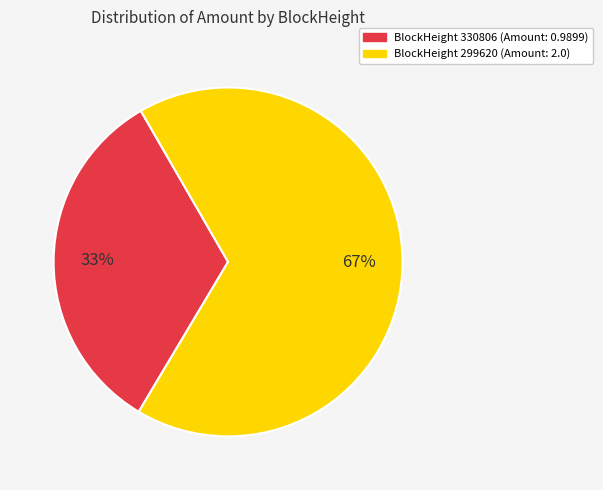

How many slices are in this pie chart?

2